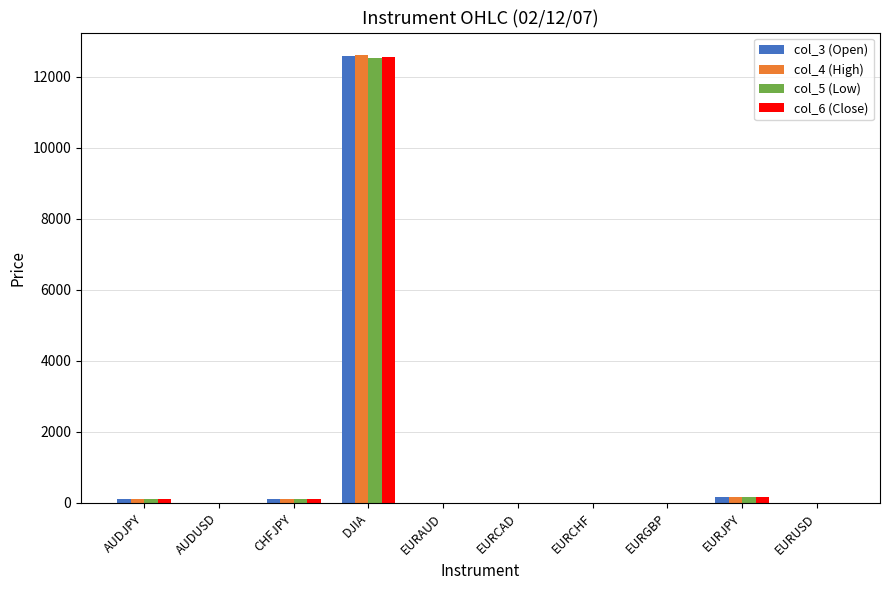

What are all the series names shown in the legend?

col_3 (Open), col_4 (High), col_5 (Low), col_6 (Close)